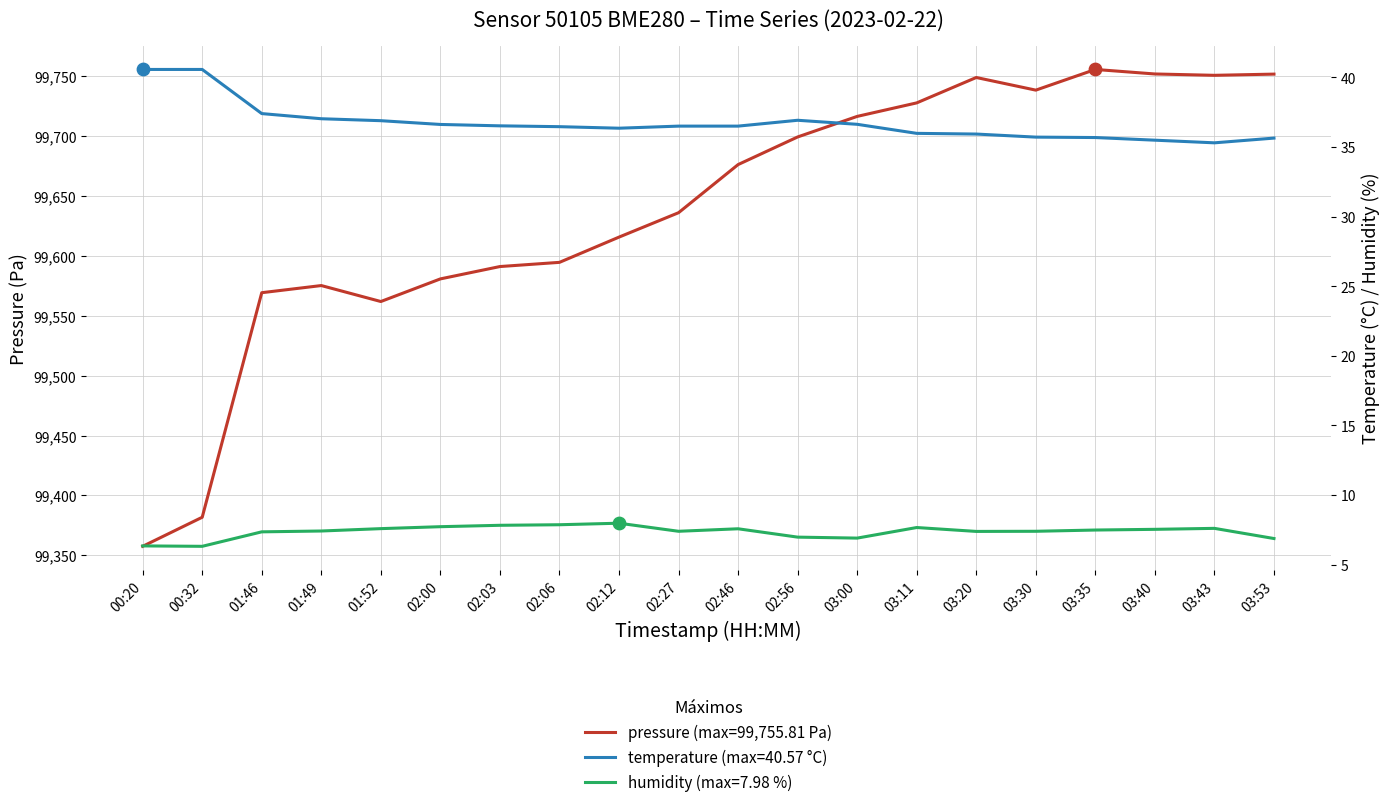

Which series reaches the minimum Y coordinate?

humidity